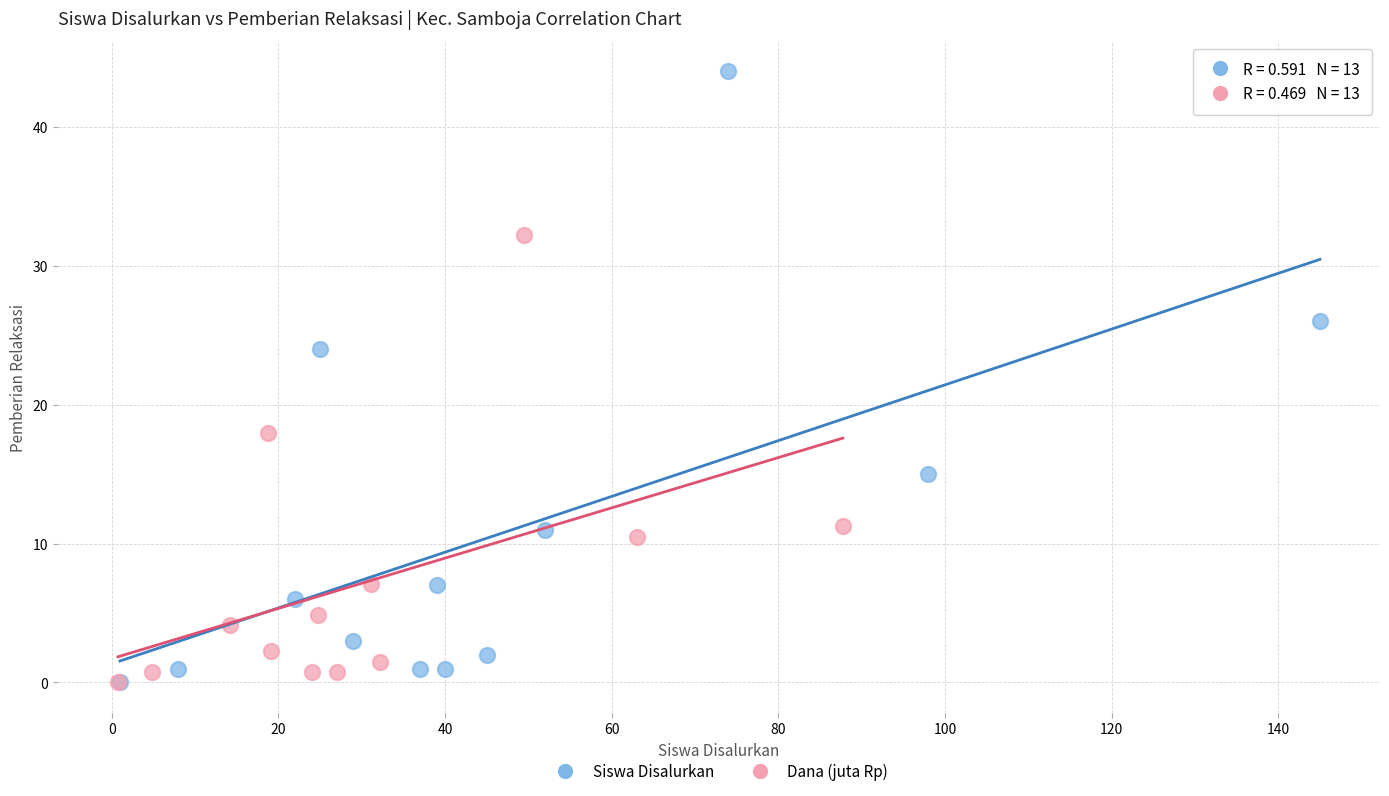

Which series contains the highest Y value?

Siswa Disalurkan